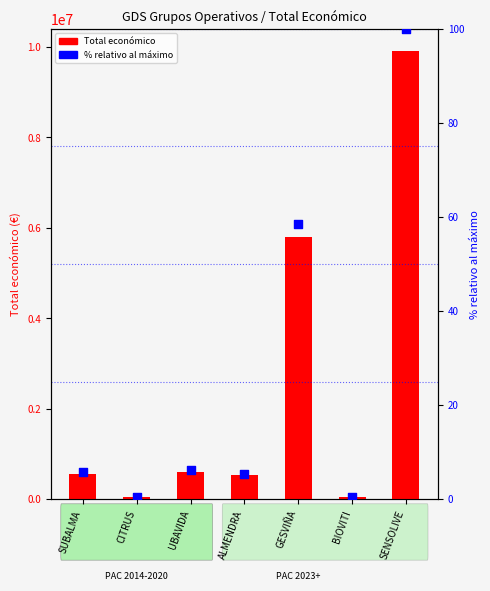

What are all the series names shown in the legend?

Total económico, % relativo al máximo